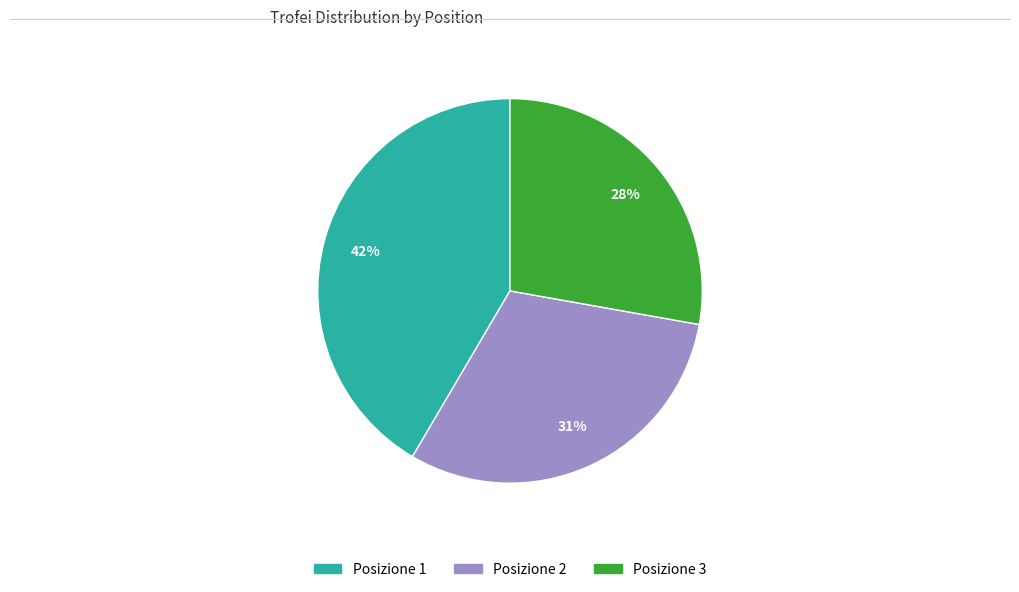

Does any single category account for the majority?

No